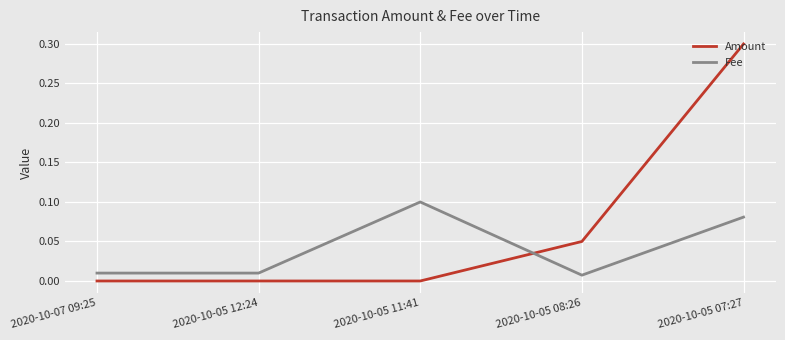

Between 2020-10-07 09:25 and 2020-10-05 08:26, which series saw the biggest shift?

Amount